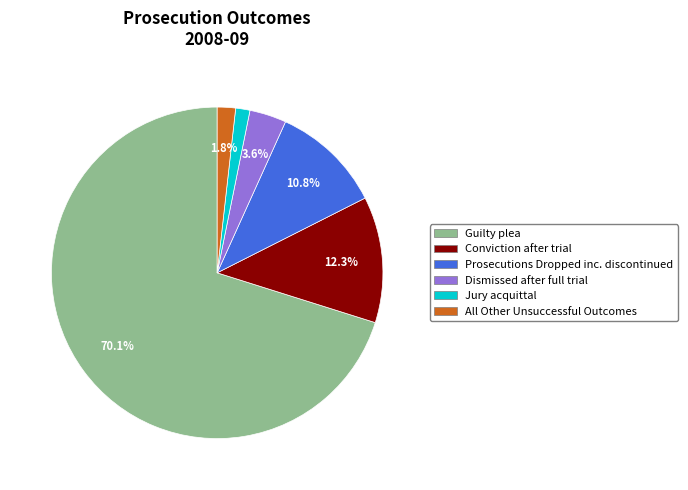

To the nearest percent, what is the combined percentage of Jury acquittal and All Other Unsuccessful Outcomes?

3%